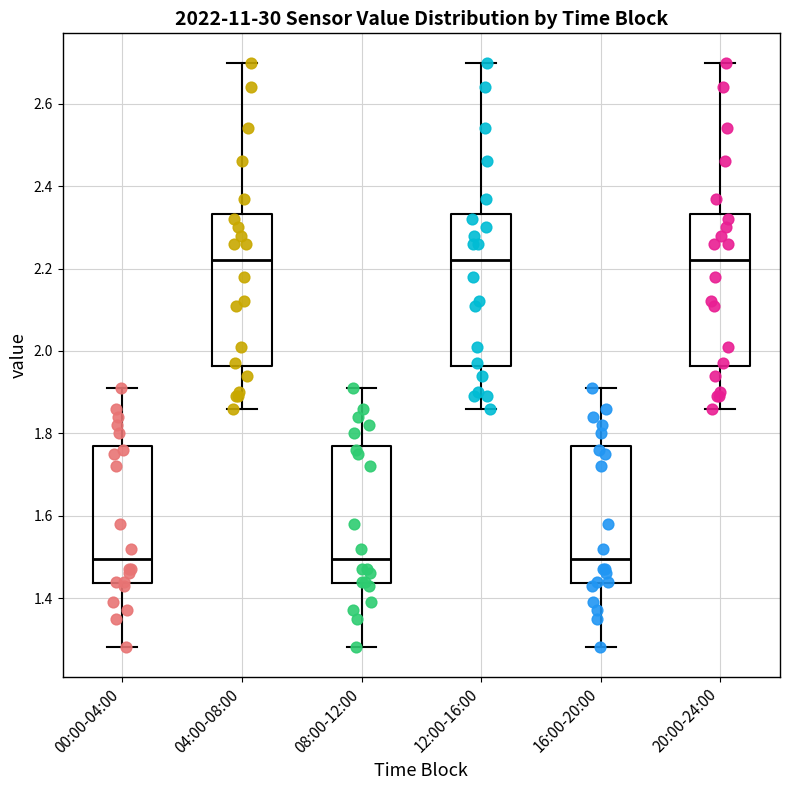

Where is the lower edge of the box for 16:00-20:00 on the y-axis? The values are not printed on the chart, so give them approximately, as read against the axis.

1.44